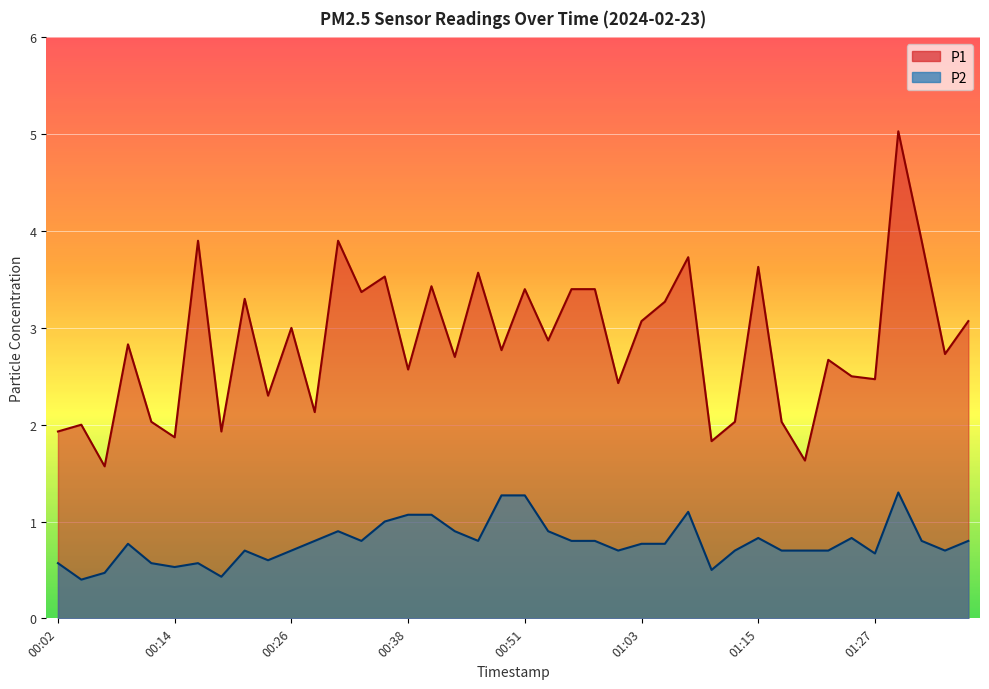

What is the difference between the maximum and minimum values in the P2 series?

0.9